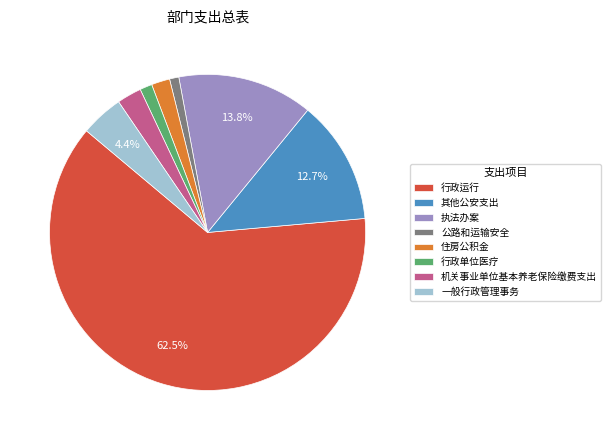

How many segments does this pie chart have?

8